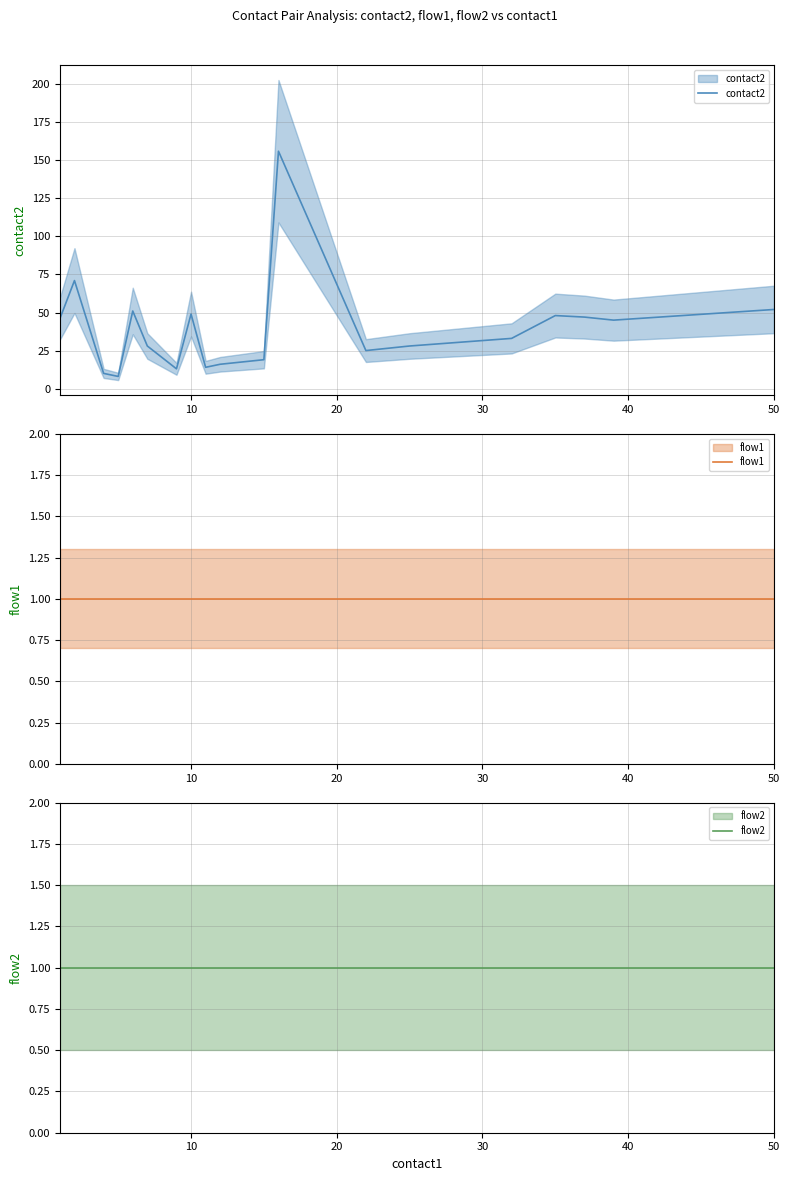

True or false: flow2 has more than 2 points higher than both neighbors.

False